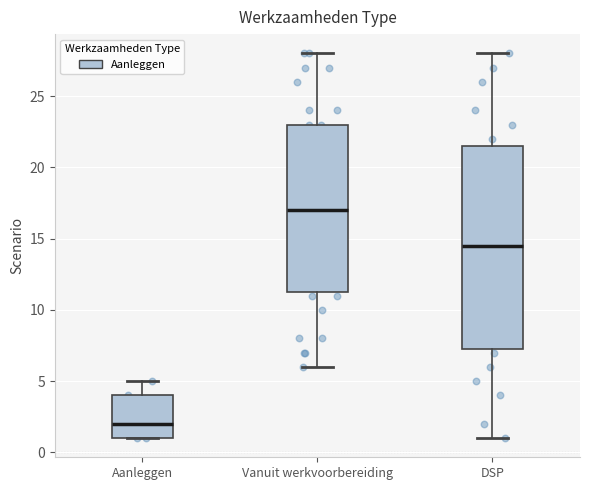

Where does the upper whisker of the box for Aanleggen end on the y-axis? The values are not printed on the chart, so give them approximately, as read against the axis.

5.0